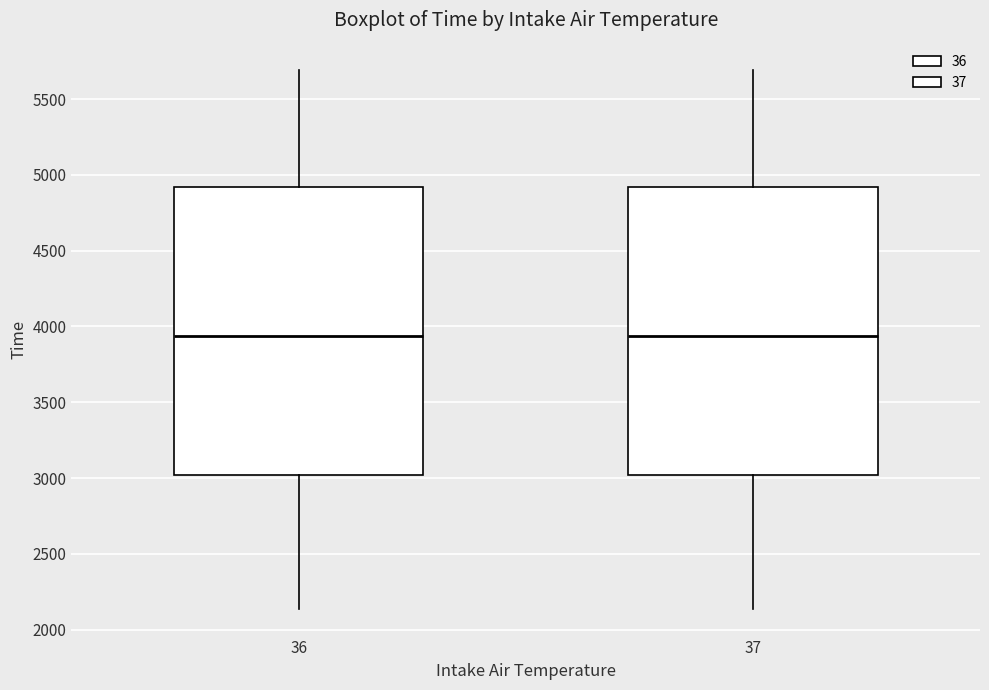

Reading left to right, transcribe this box plot: for each box, give where its median line is, the range the box spans, and where its two whiskers end, as read against the y-axis. The values are not printed on the chart, so give them approximately, as read against the axis.

36: median 3950, box 3000 to 4900, whiskers 2150 to 5700
37: median 3950, box 3000 to 4900, whiskers 2150 to 5700